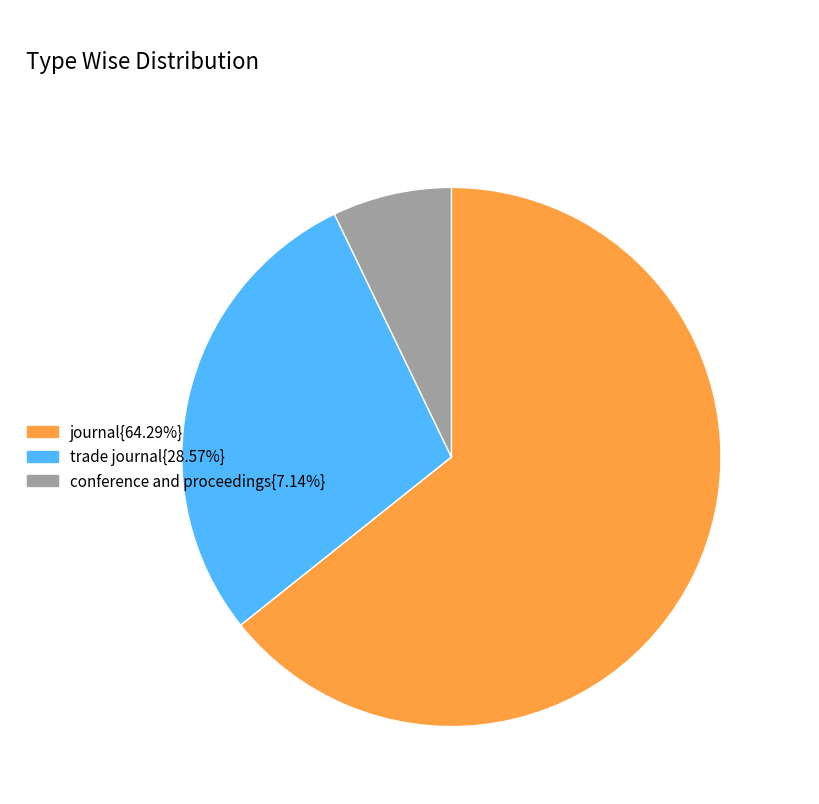

Is there a majority slice in this chart?

Yes